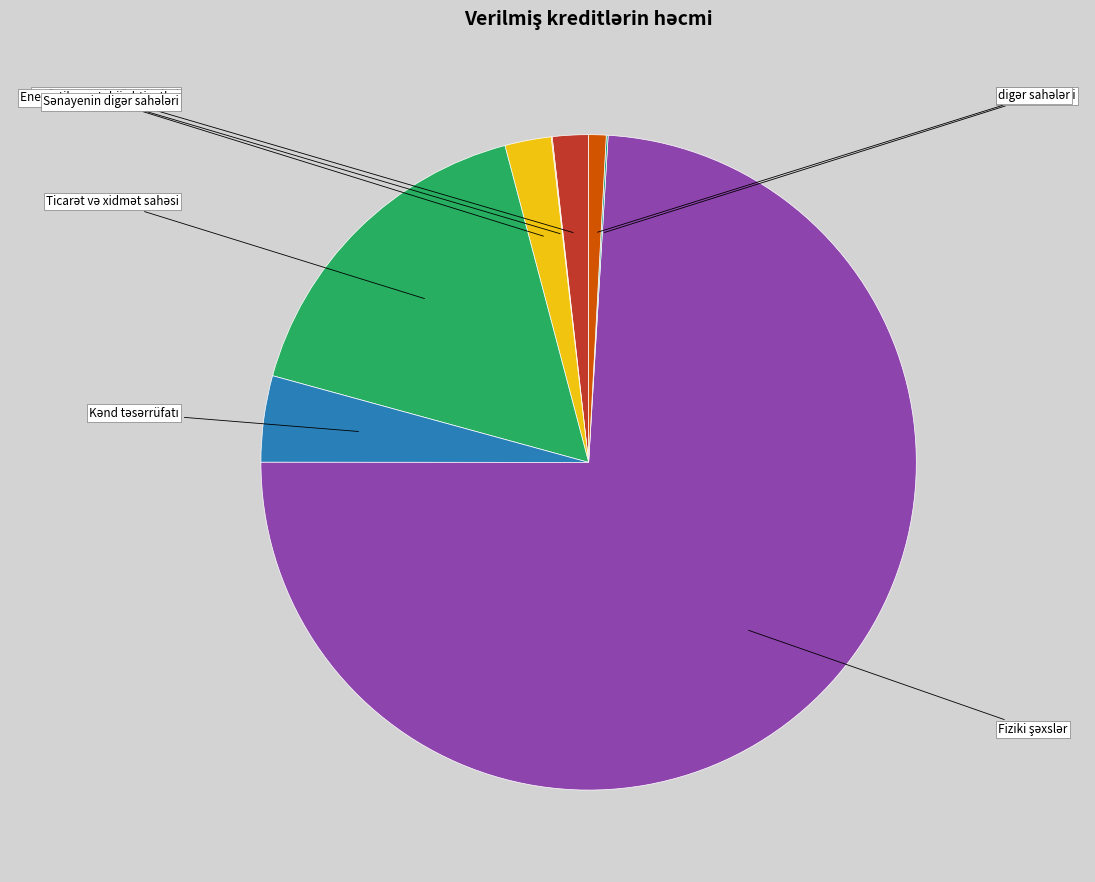

To the nearest percent, what is the difference between the largest and smallest slice percentages?

74%